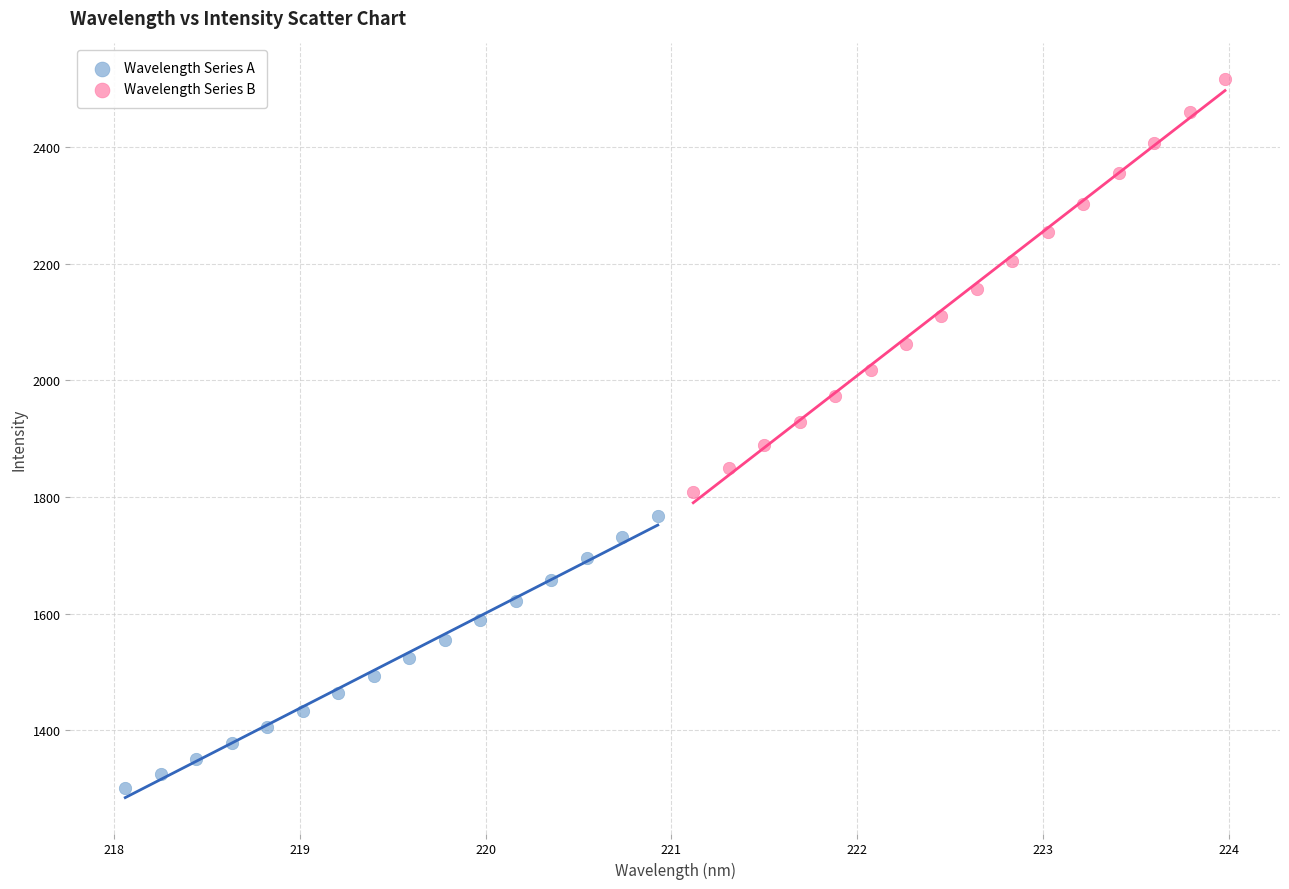

Which series has the widest spread of Y values?

Wavelength Series B